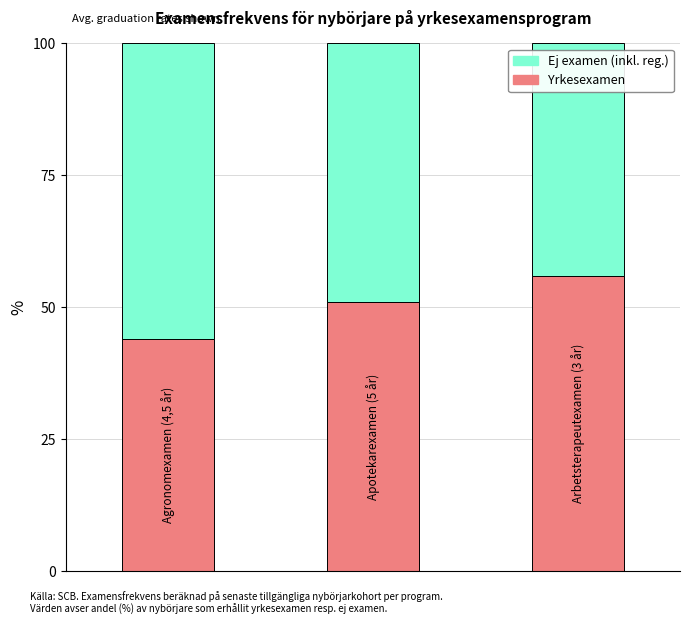

Reading left to right, transcribe the values for Yrkesexamen.

44	51	56